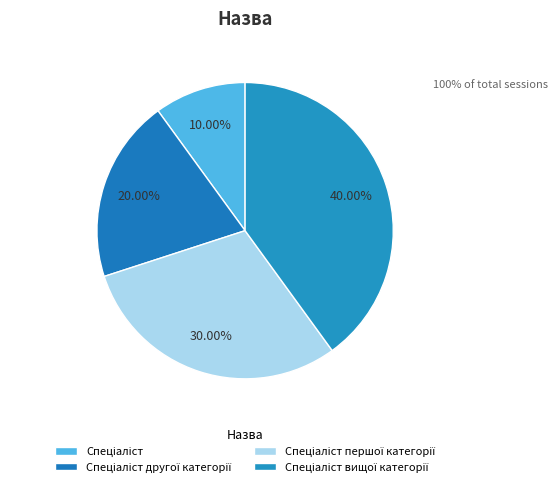

How many slices are in this pie chart?

4